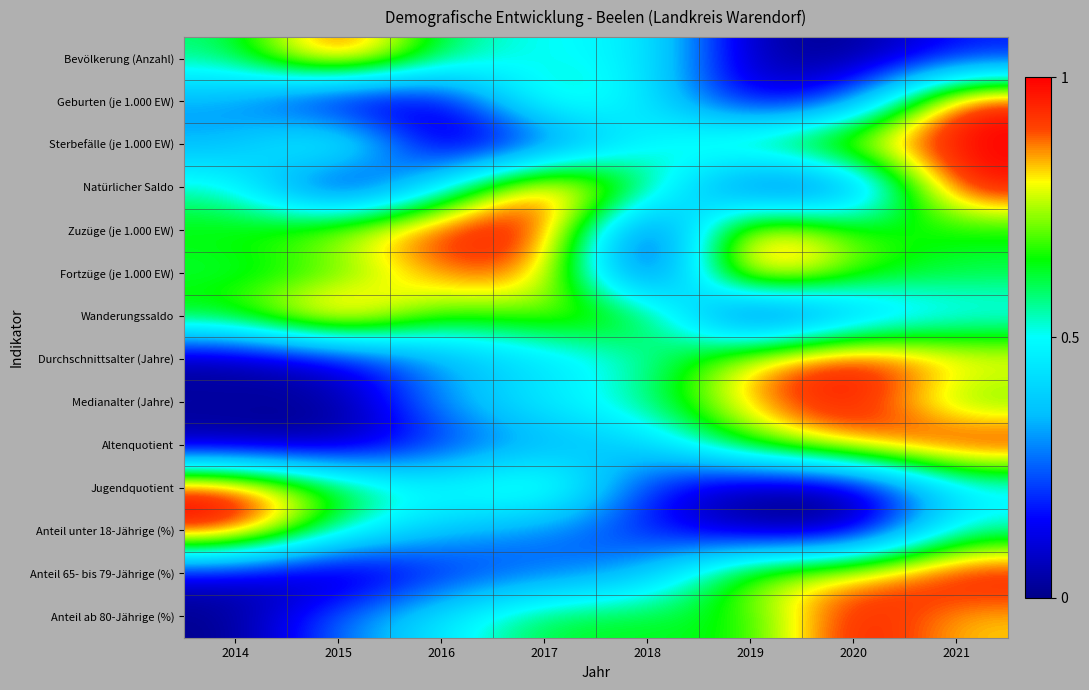

How many distinct data groups are displayed?

14